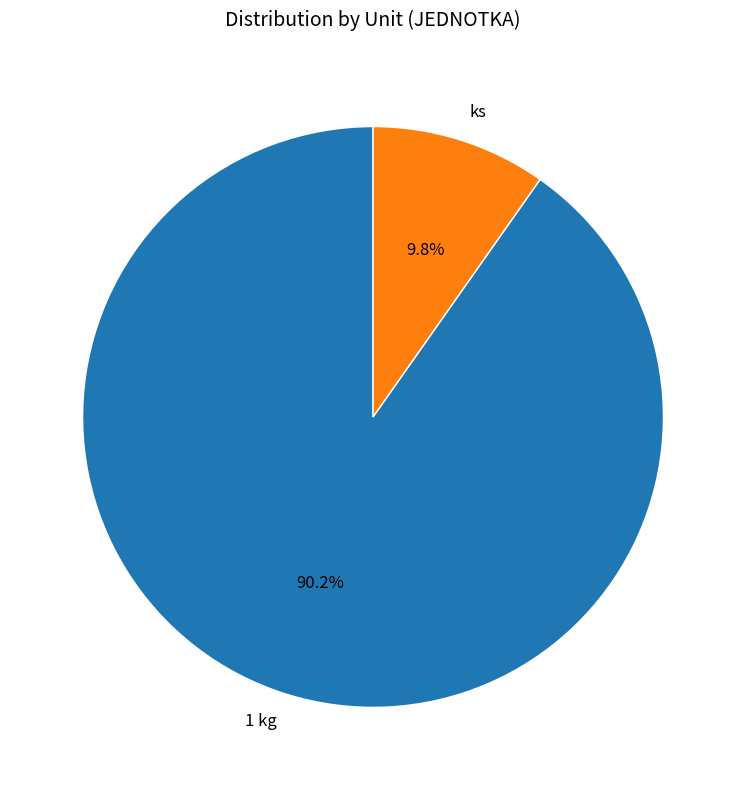

Between ks and 1 kg, which is larger?

1 kg